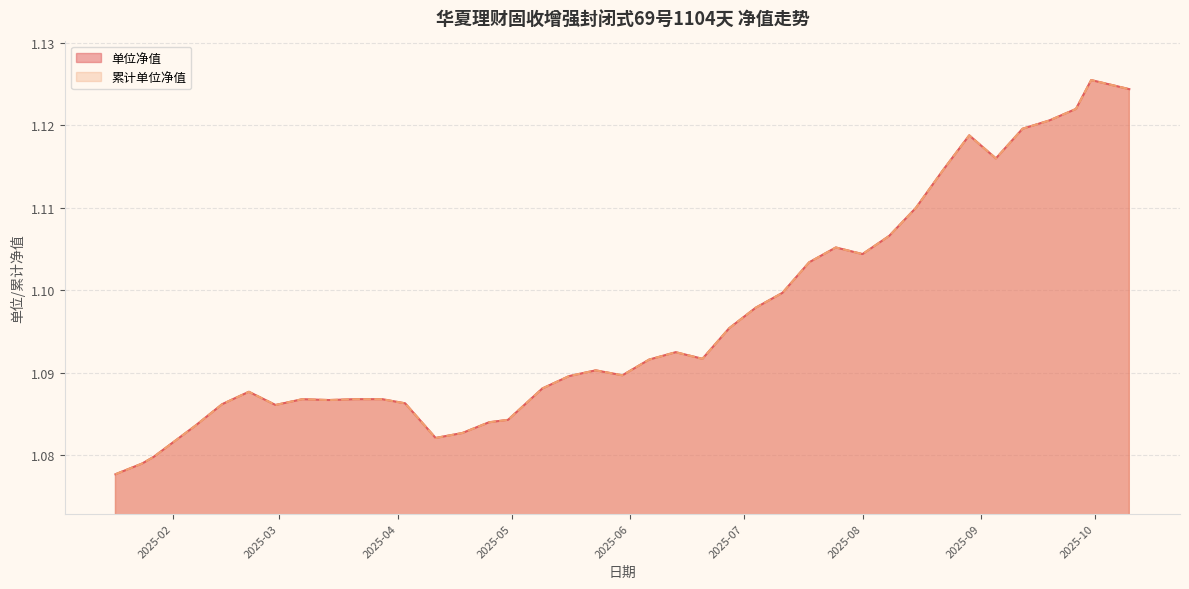

True or false: 累计单位净值 and 单位净值 cross at least once.

False